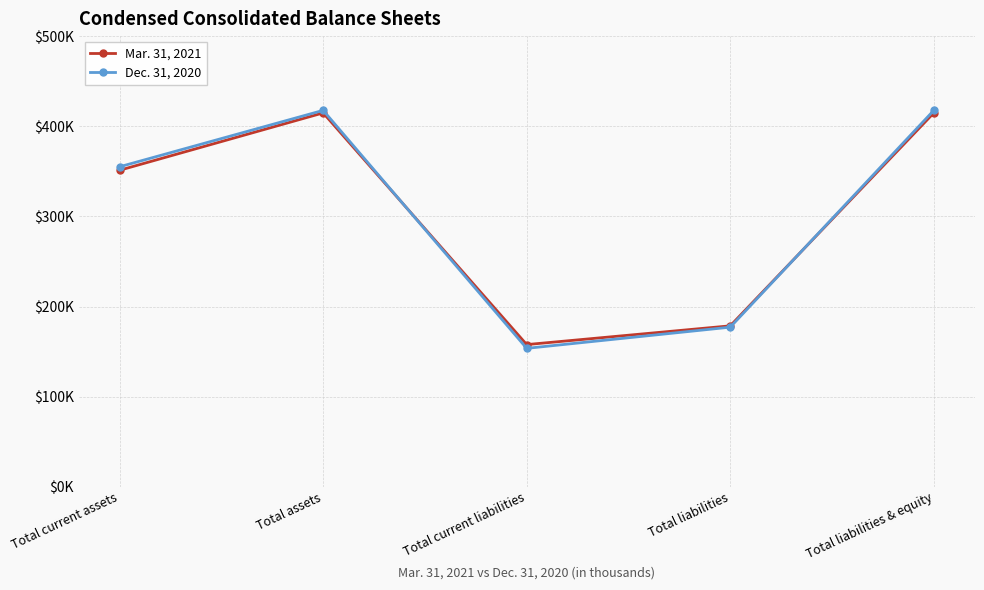

What are all the series names shown in the legend?

Mar. 31, 2021, Dec. 31, 2020